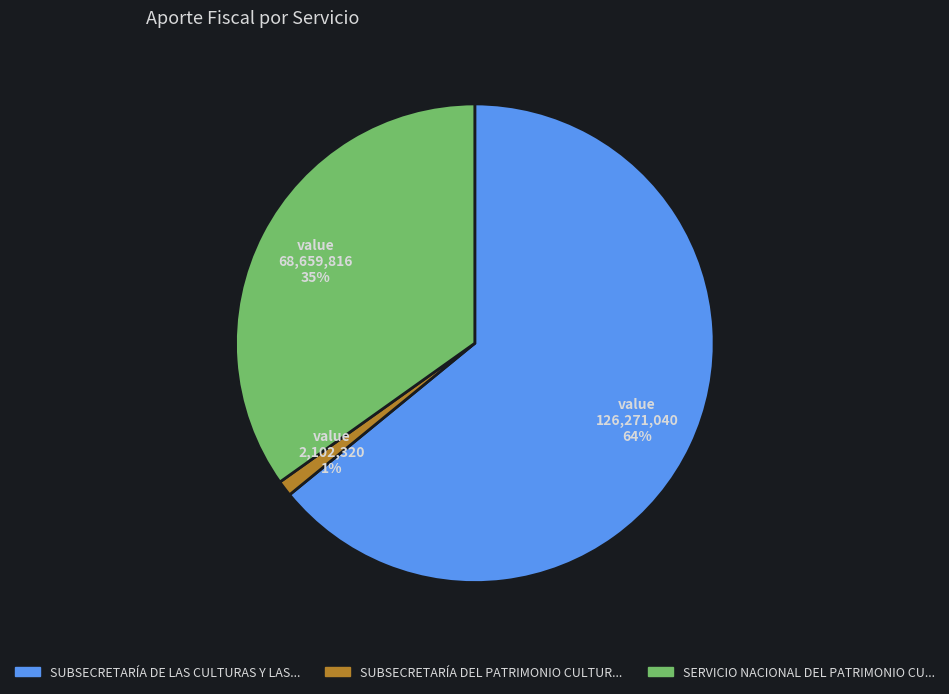

Is there any slice that represents more than half of the pie?

Yes